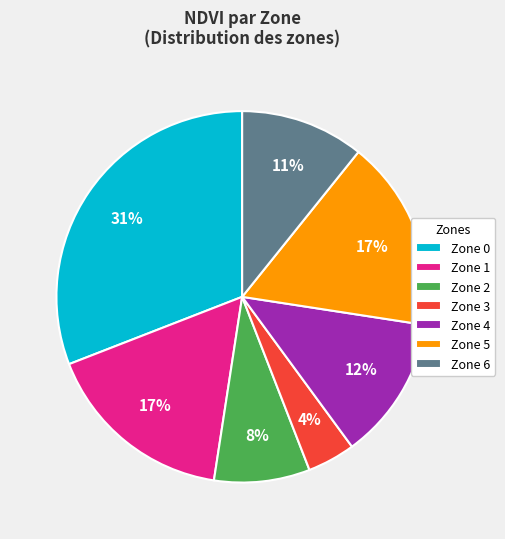

Is Zone 3 the majority of the pie?

No